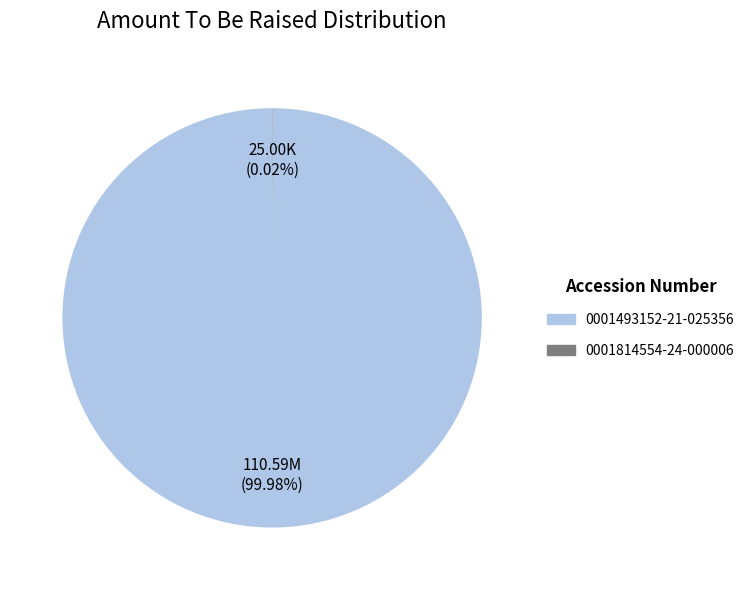

Which category has the biggest portion of the pie?

0001493152-21-025356